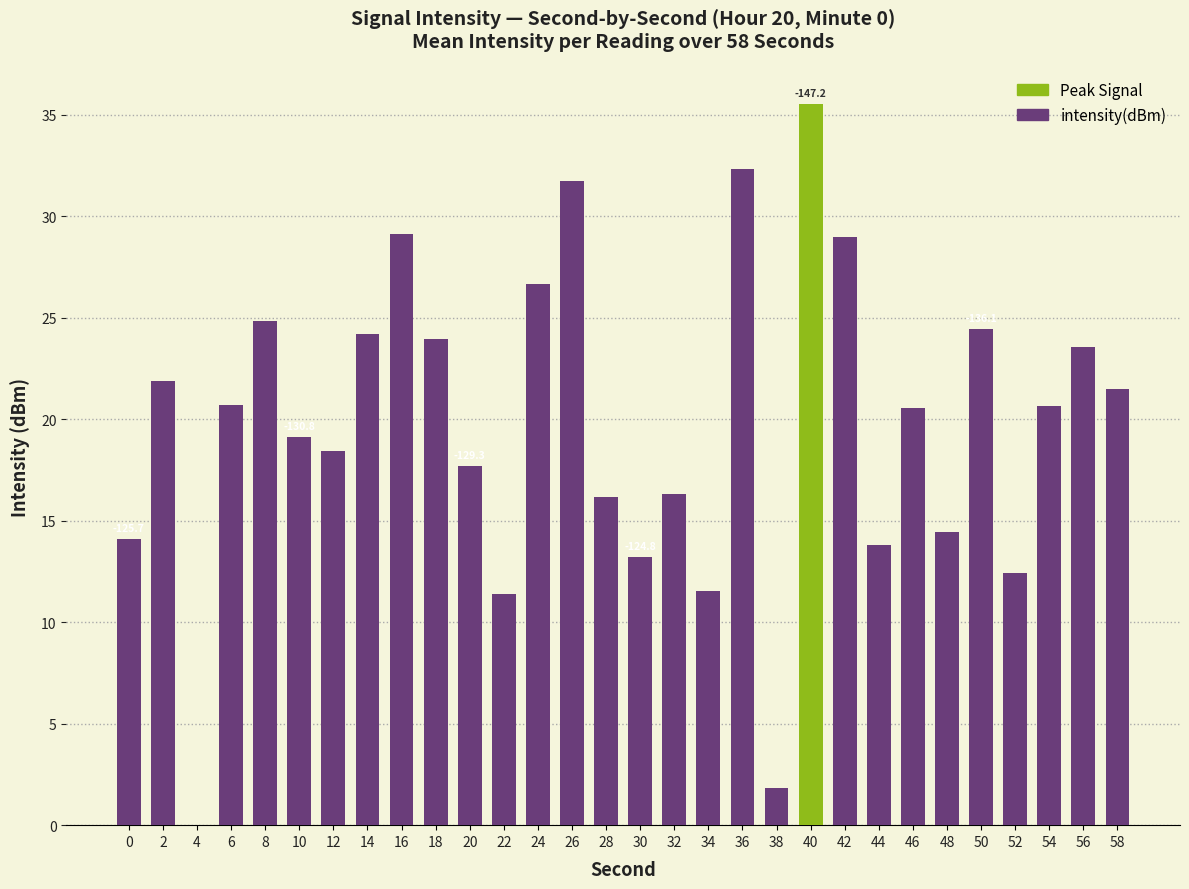

What is the sum of all values?

591.0